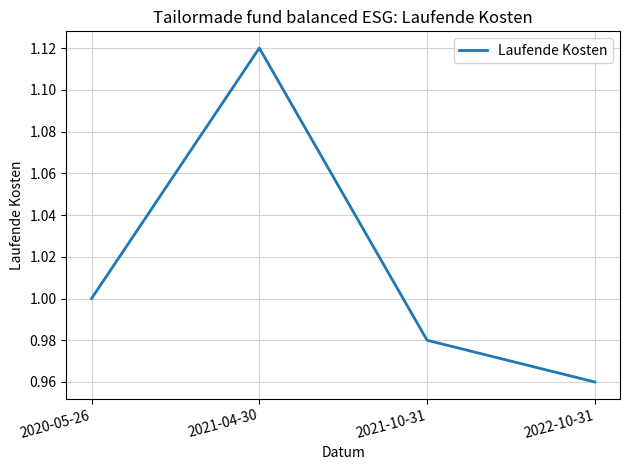

What is the sum of the values at 2021-10-31 and 2022-10-31?

1.9